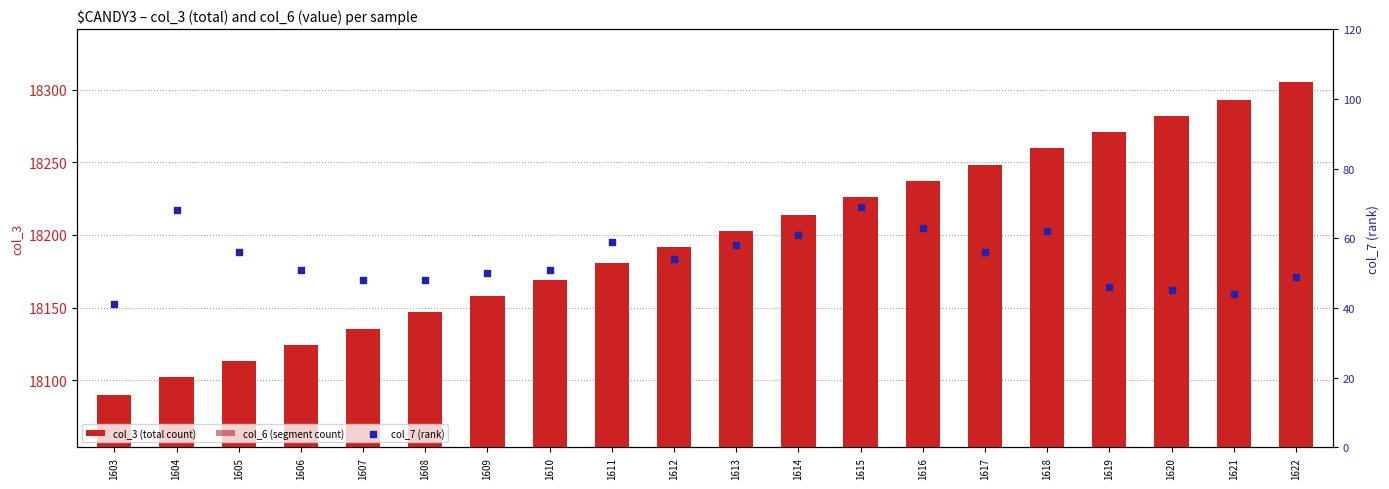

Which series has the largest Y range (max minus min)?

col_3 (total count)